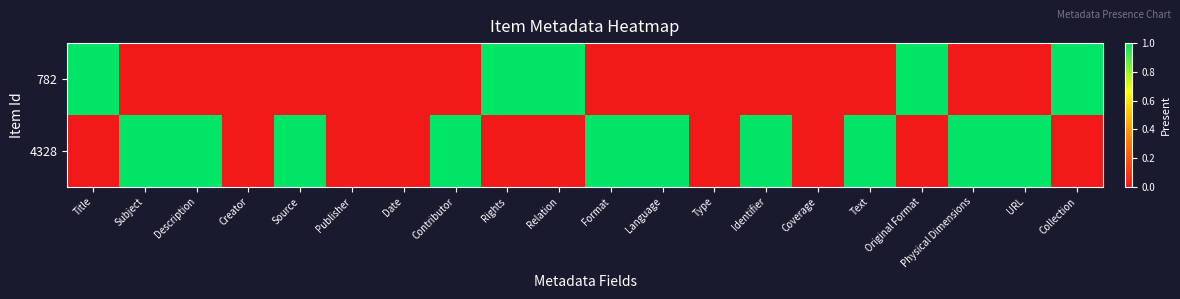

Count the number of data series in this chart.

2